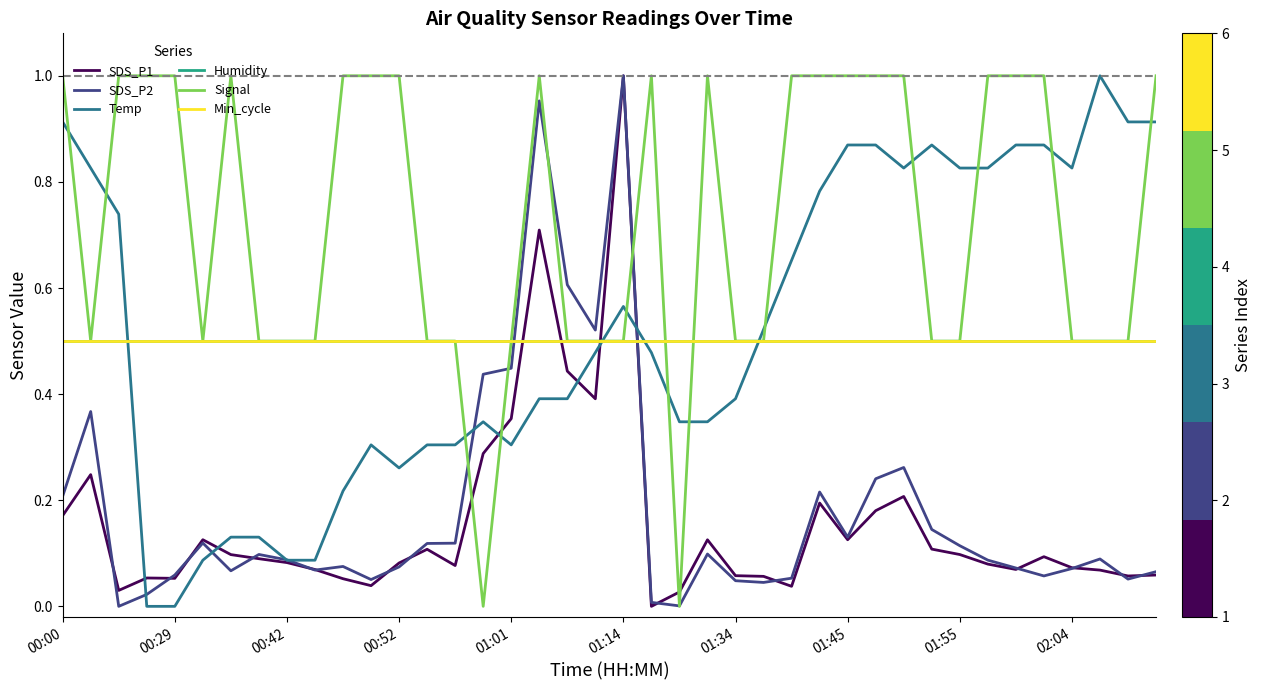

Is this an area chart (filled region under the line)?

No